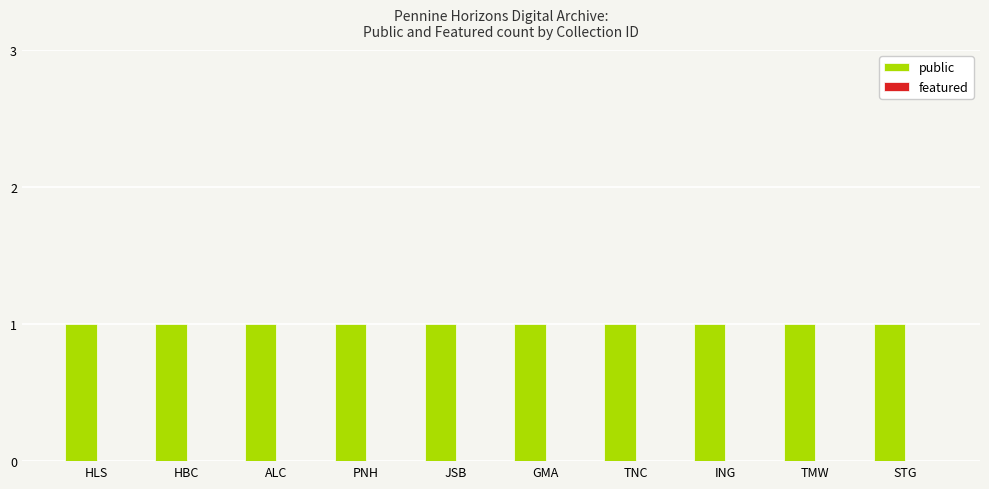

Which series has the largest total across all categories?

public